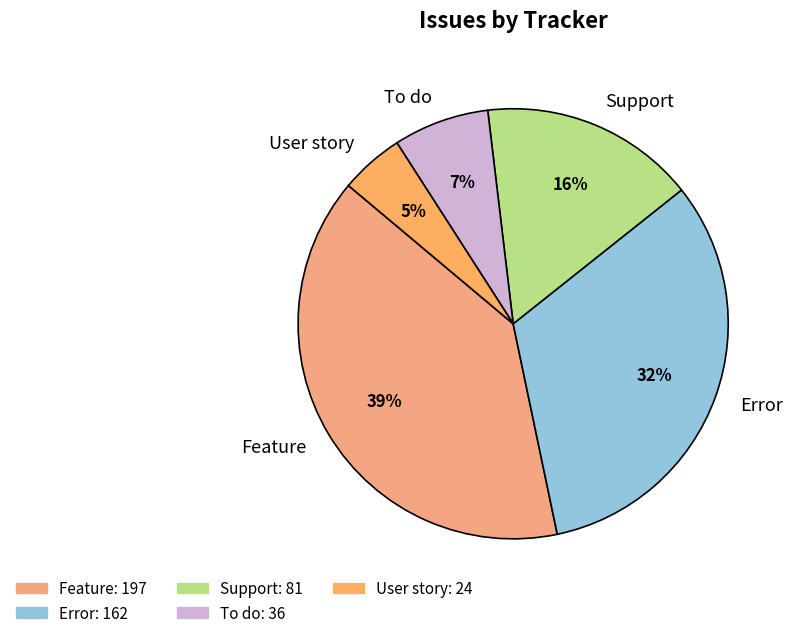

To the nearest percent, what is the average slice percentage?

20%